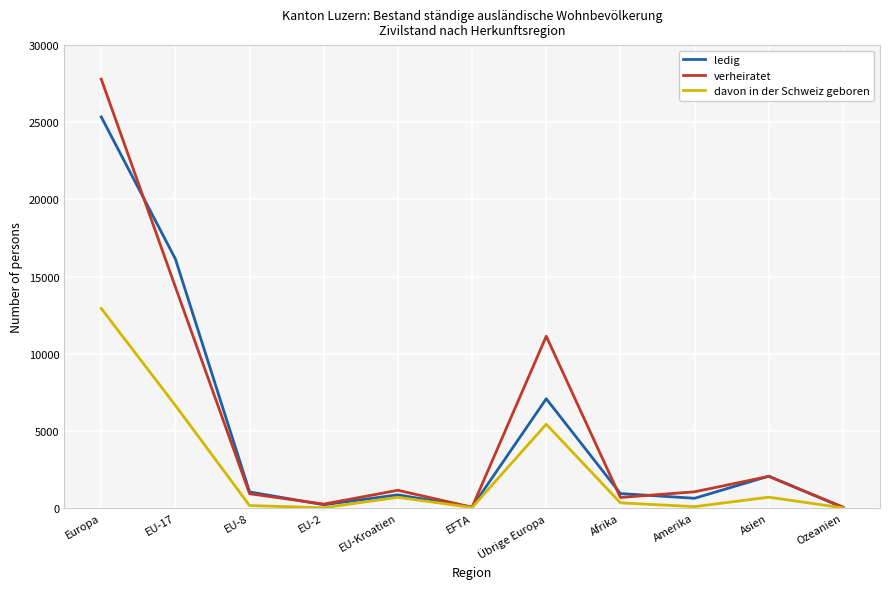

Where is verheiratet nearest to the value 13919?

EU-17